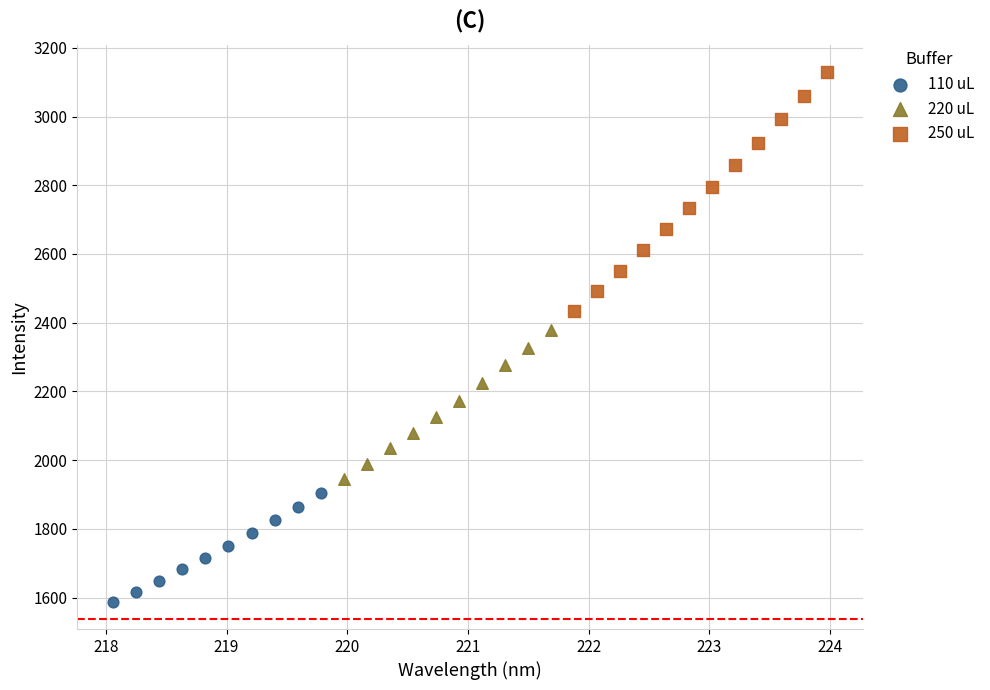

Which series reaches the minimum Y coordinate?

110 uL